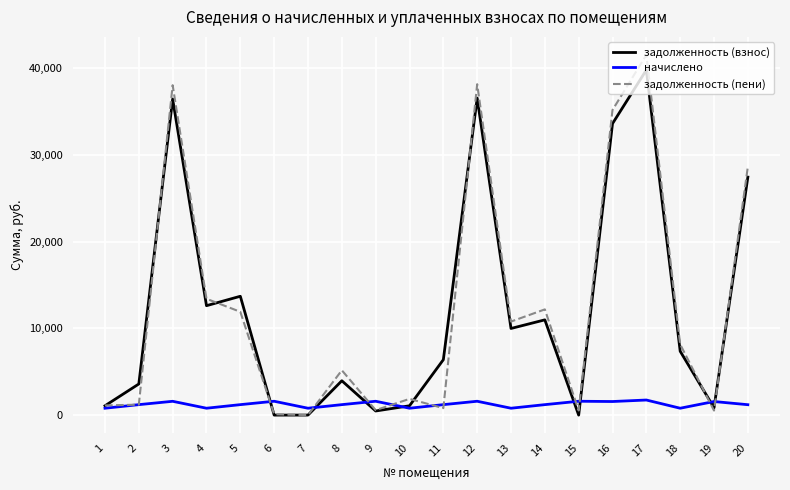

True or false: задолженность (взнос) and задолженность (пени) cross at least once.

True